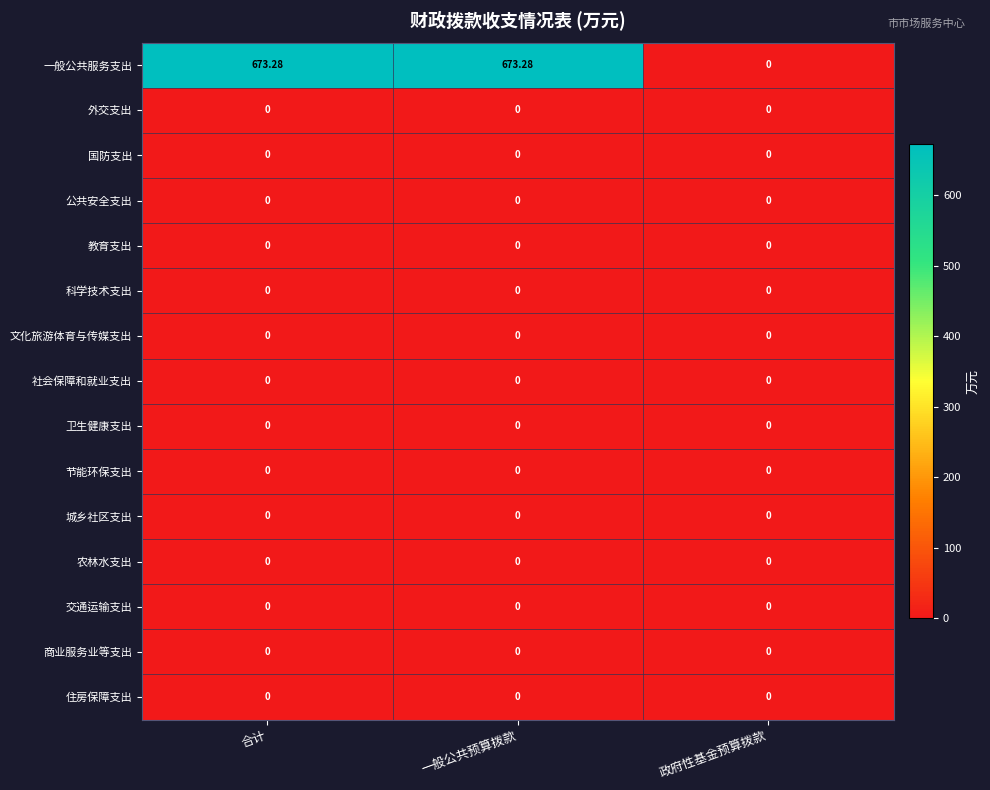

Is the value of 一般公共服务支出 at 合计 greater than the value of 城乡社区支出 at 一般公共预算拨款?

Yes